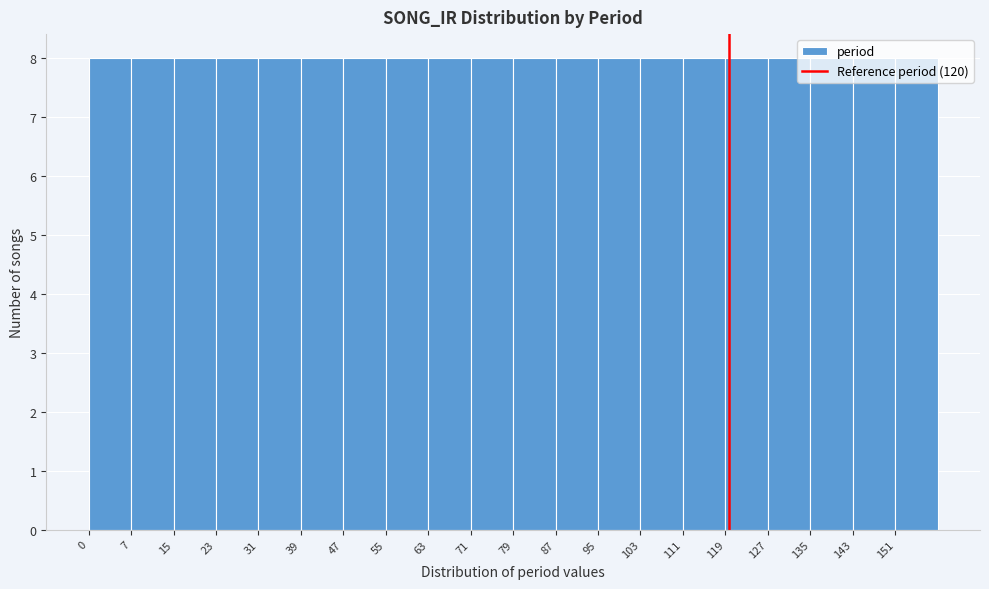

How tall is the bar that spans 80 to 87 on the x-axis? Neither the bar edges nor the heights are printed on the chart, so give them approximately, as read against the axes.

8